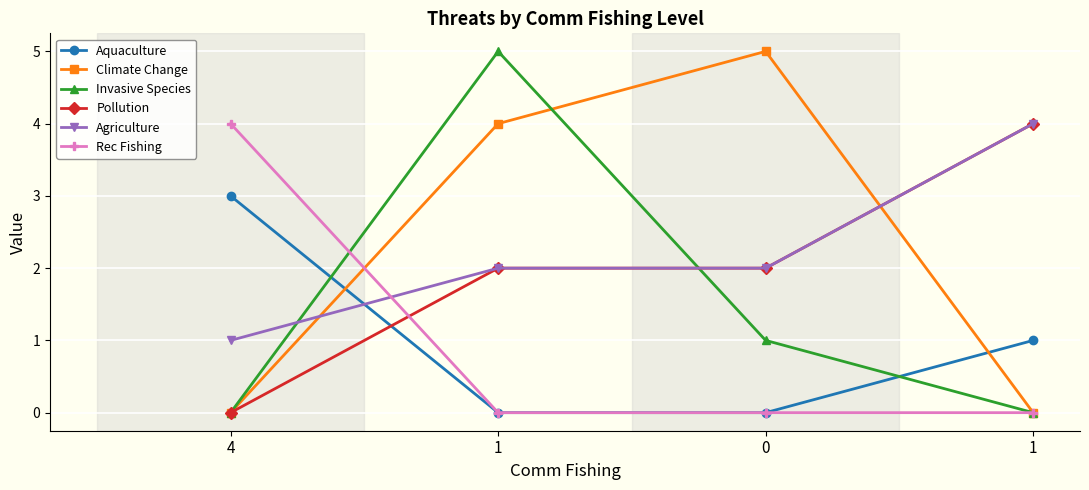

Does the chart display data point markers on the line(s)?

Yes